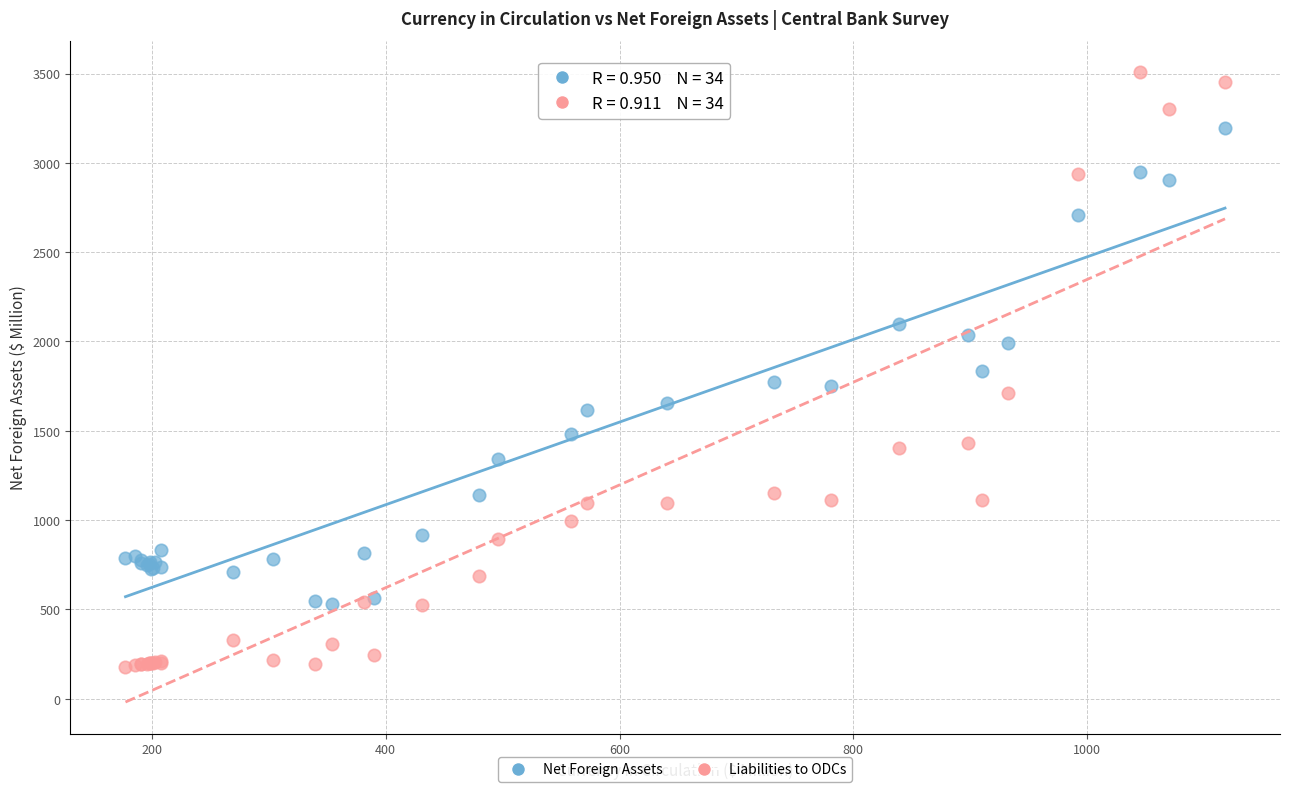

Which series has the widest spread of Y values?

Liabilities to ODCs